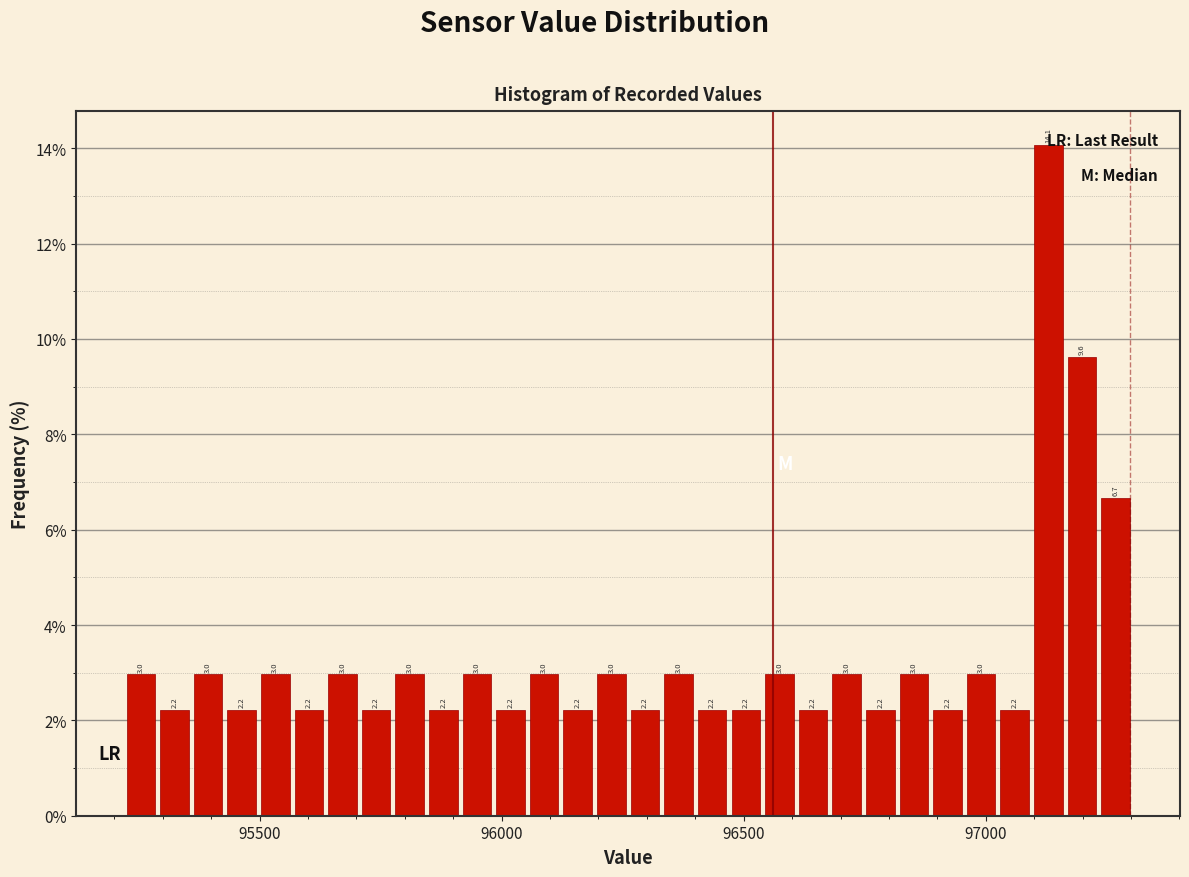

Read against the x-axis, roughly where is the centre of the tallest bar?

97150